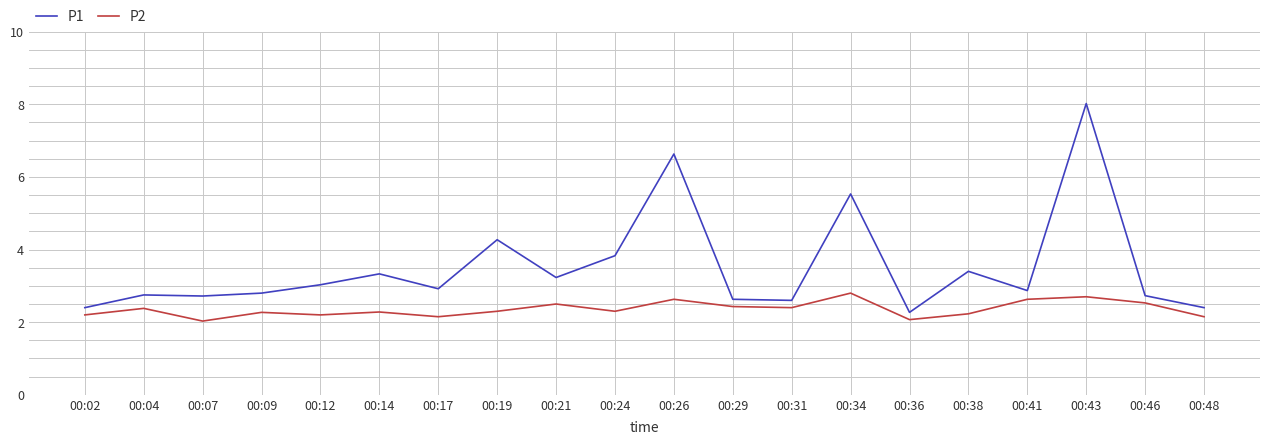

Which series has the widest spread of values?

P1